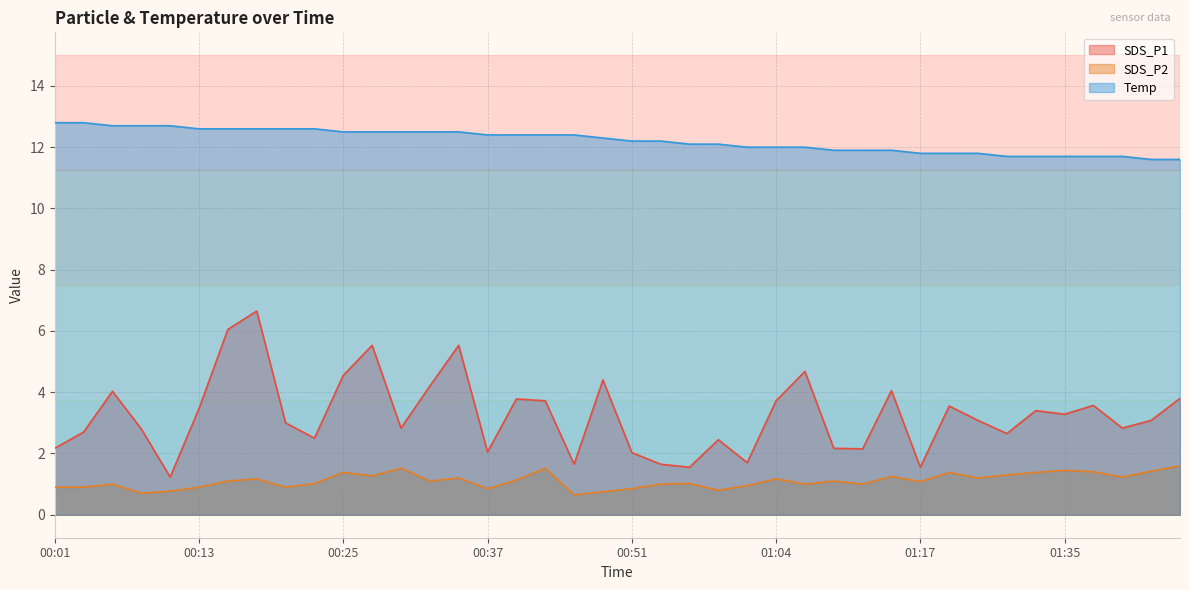

Rank the series by their maximum value, from lowest to highest.

SDS_P2, SDS_P1, Temp